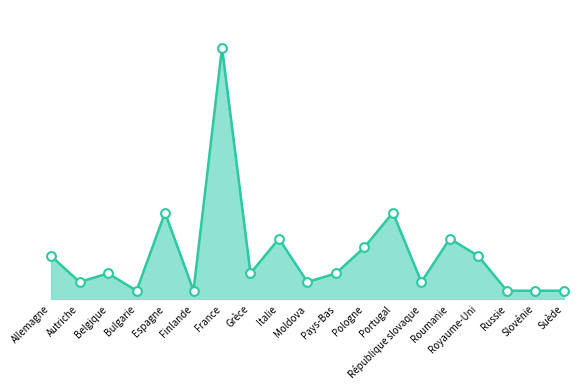

Which has a higher value, Grèce or Suède?

Grèce